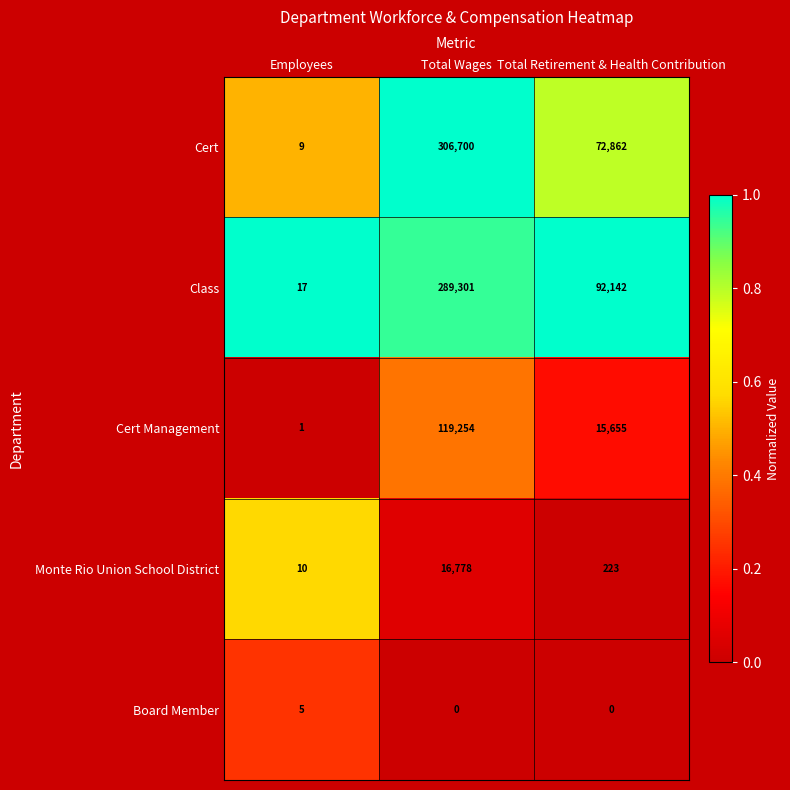

Between Employees and Total Retirement & Health Contribution, which series saw the biggest shift?

Class